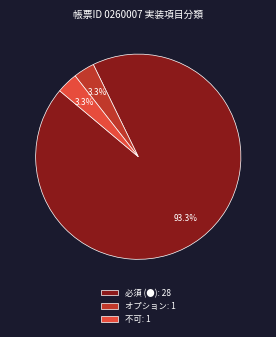

What is the total percentage of 必須 (●): 28 and オプション: 1?

96.7%